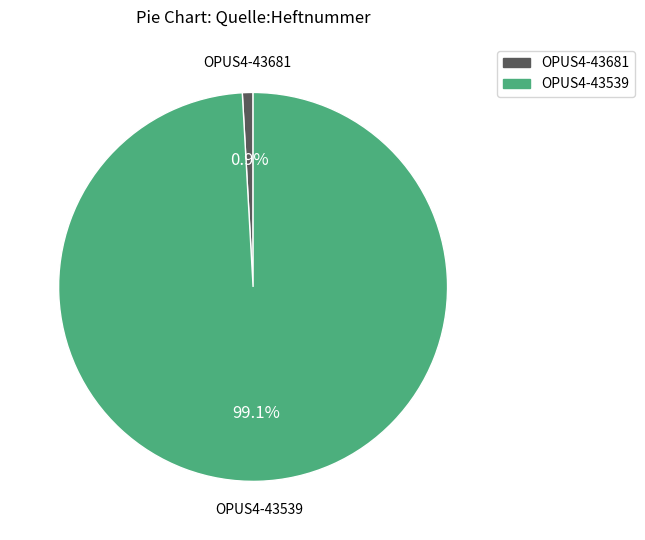

What is the total percentage of OPUS4-43681 and OPUS4-43539?

100.0%